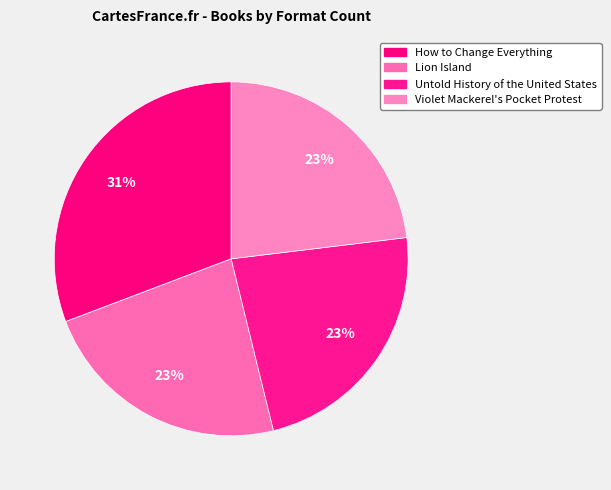

Count the number of slices in the pie.

4